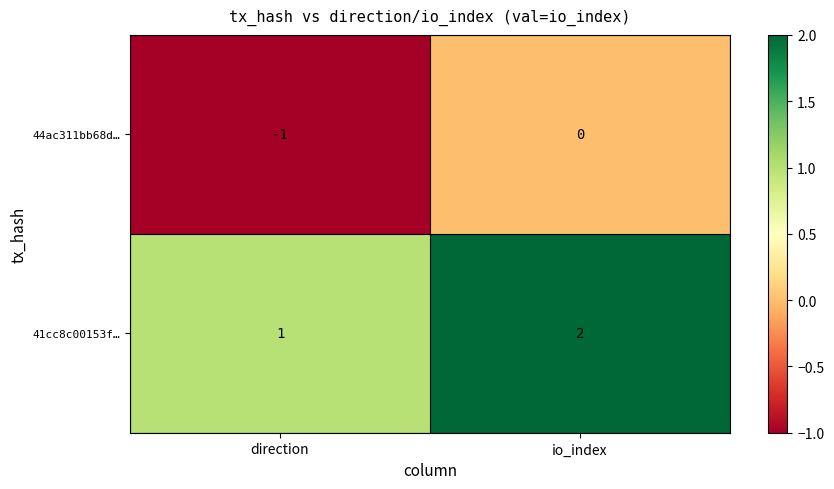

Rank the series by their average value, from lowest to highest.

44ac311bb68d…, 41cc8c00153f…